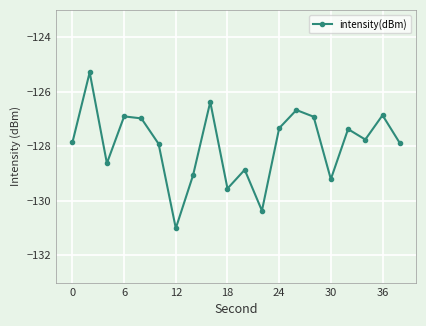

What is the value of the 8th point from the left?

-129.1